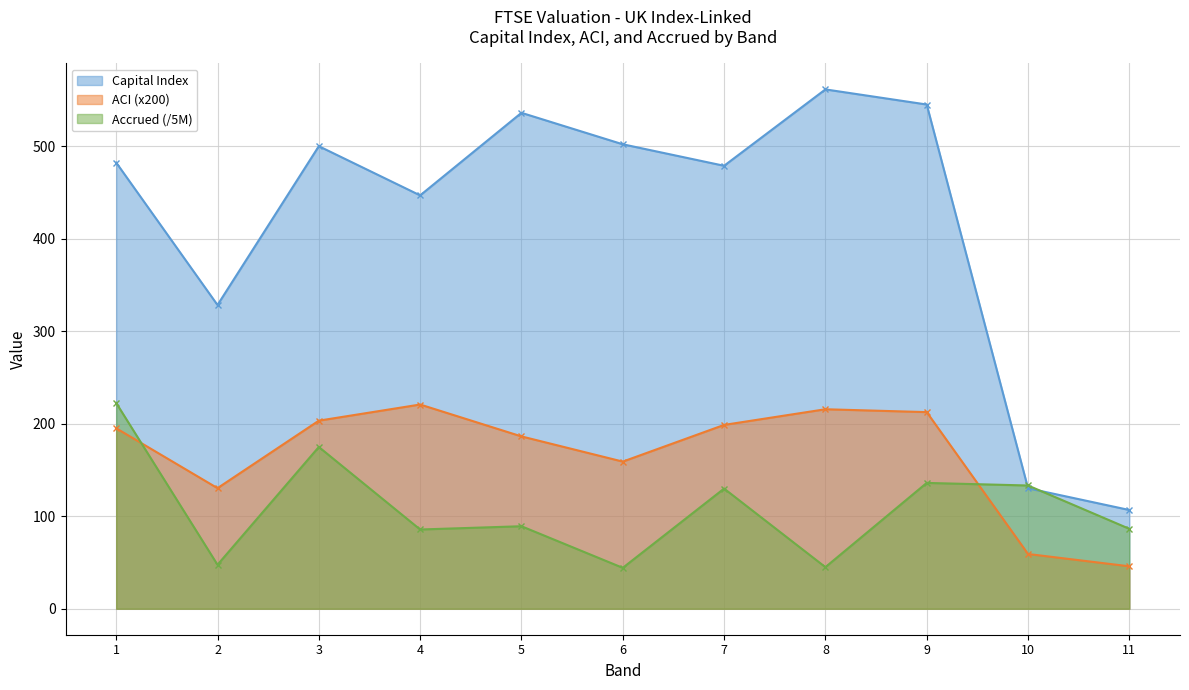

What is the difference between the Capital Index values at 7 and 4?

32.0